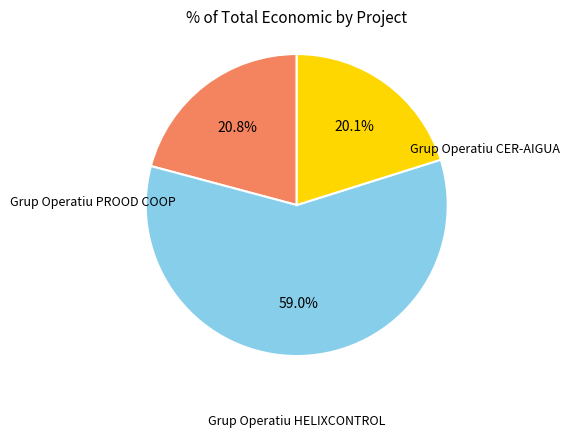

What is the change in value from Grup Operatiu HELIXCONTROL to Grup Operatiu PROOD COOP?

-279720